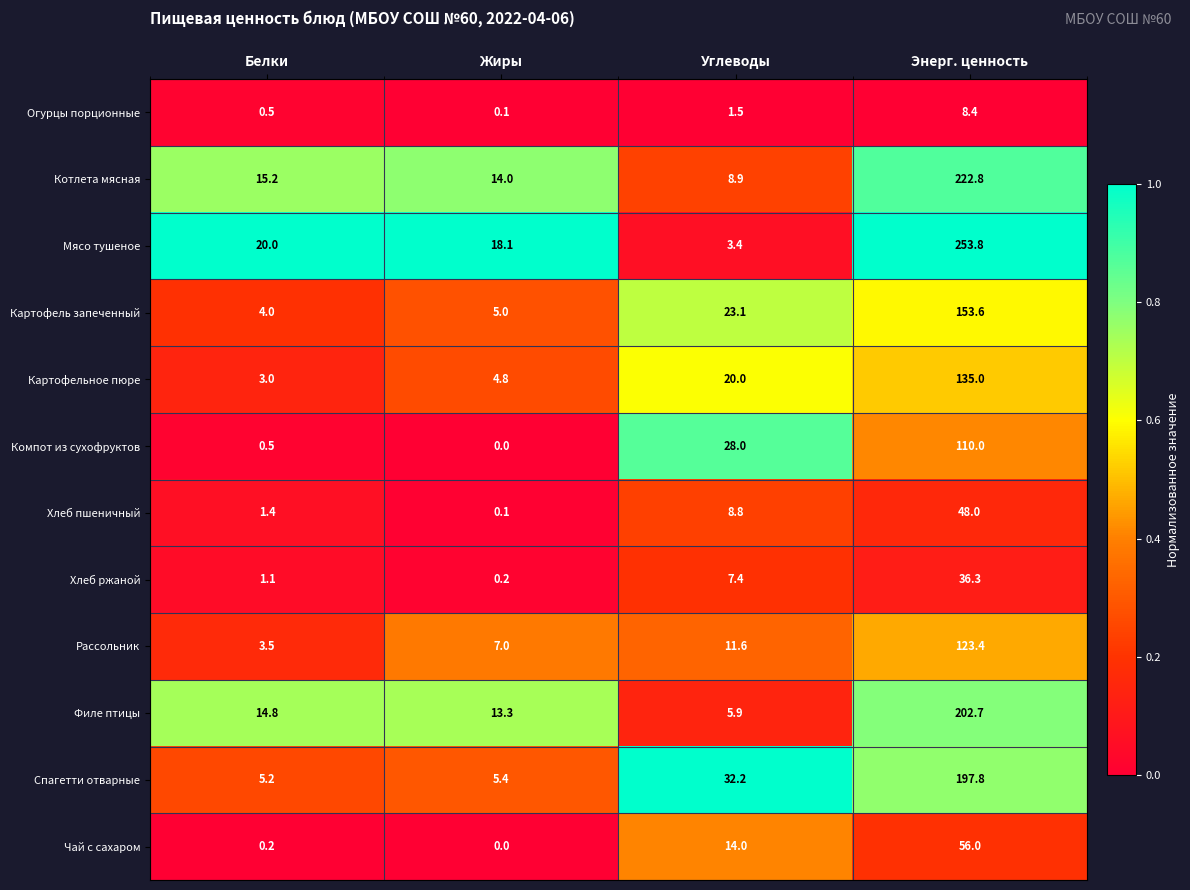

What value does the Компот из сухофруктов series have at Белки?

0.5